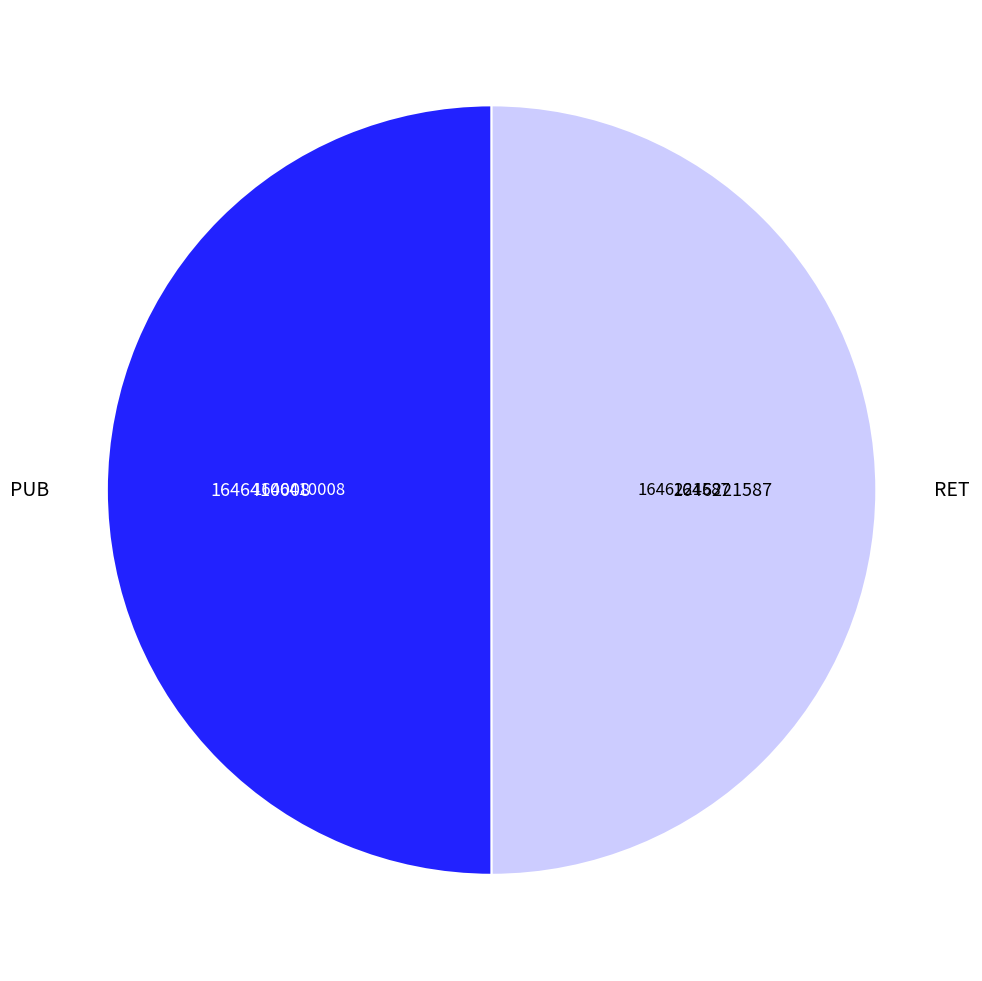

The RET slice represents 45% of the pie. True or false?

False